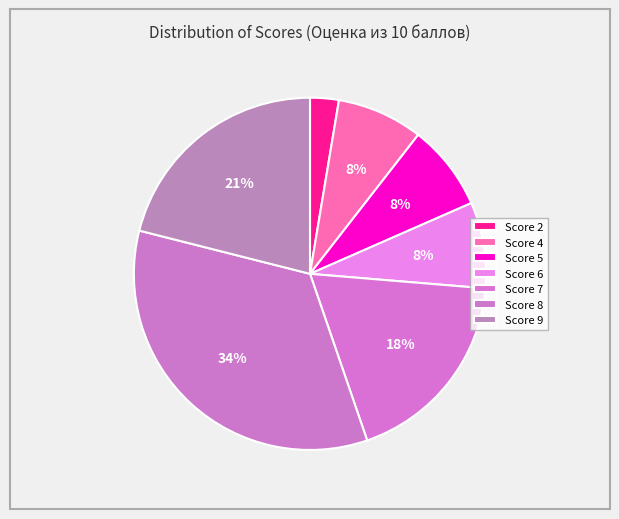

How many slices are in this pie chart?

7